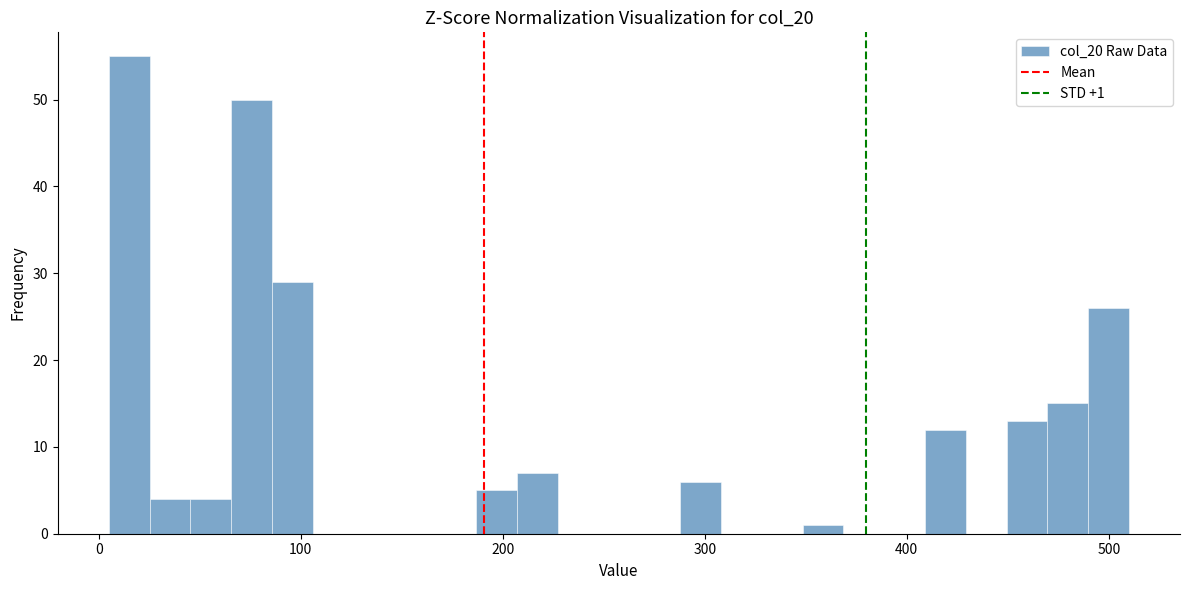

Read against the x-axis, roughly where is the centre of the tallest bar?

20